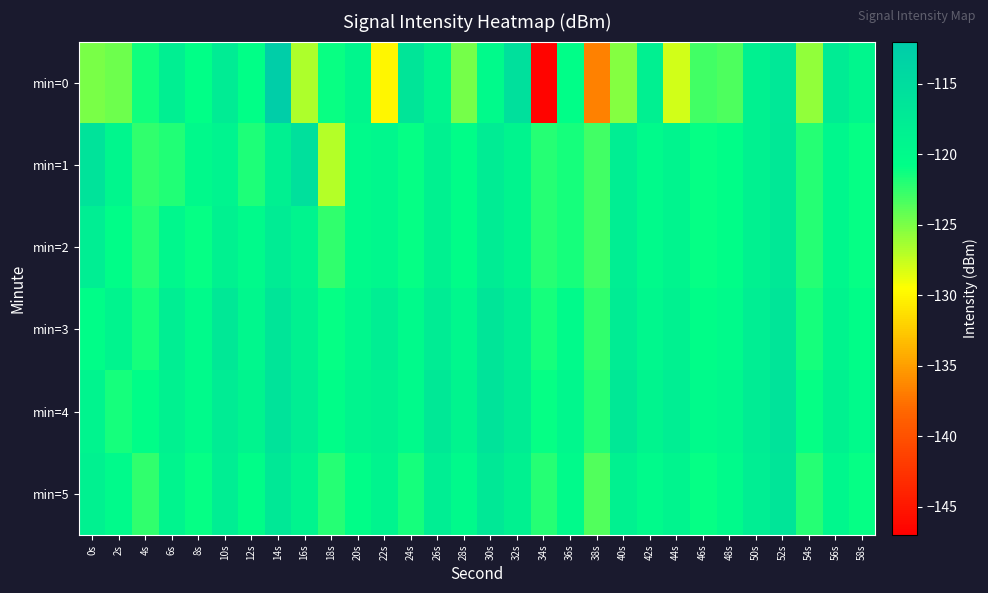

What is the total value across all series at 2s?

-724.8